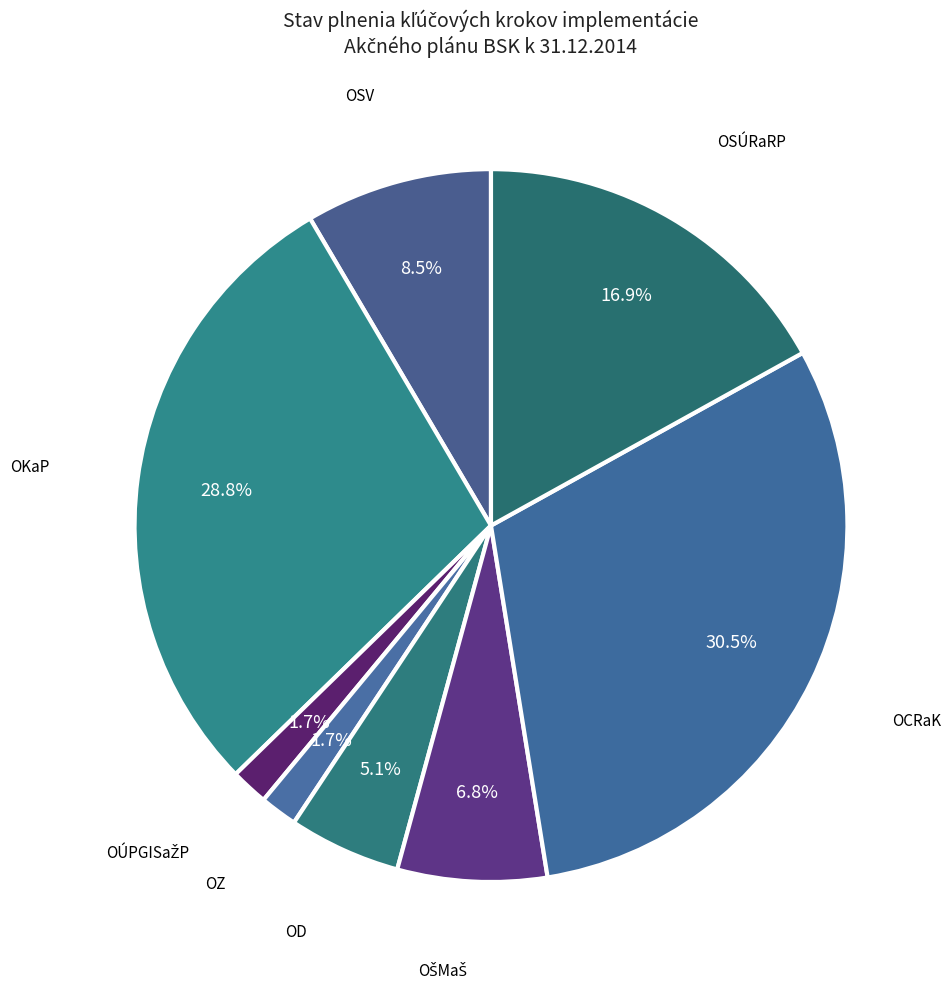

Count the number of slices in the pie.

8